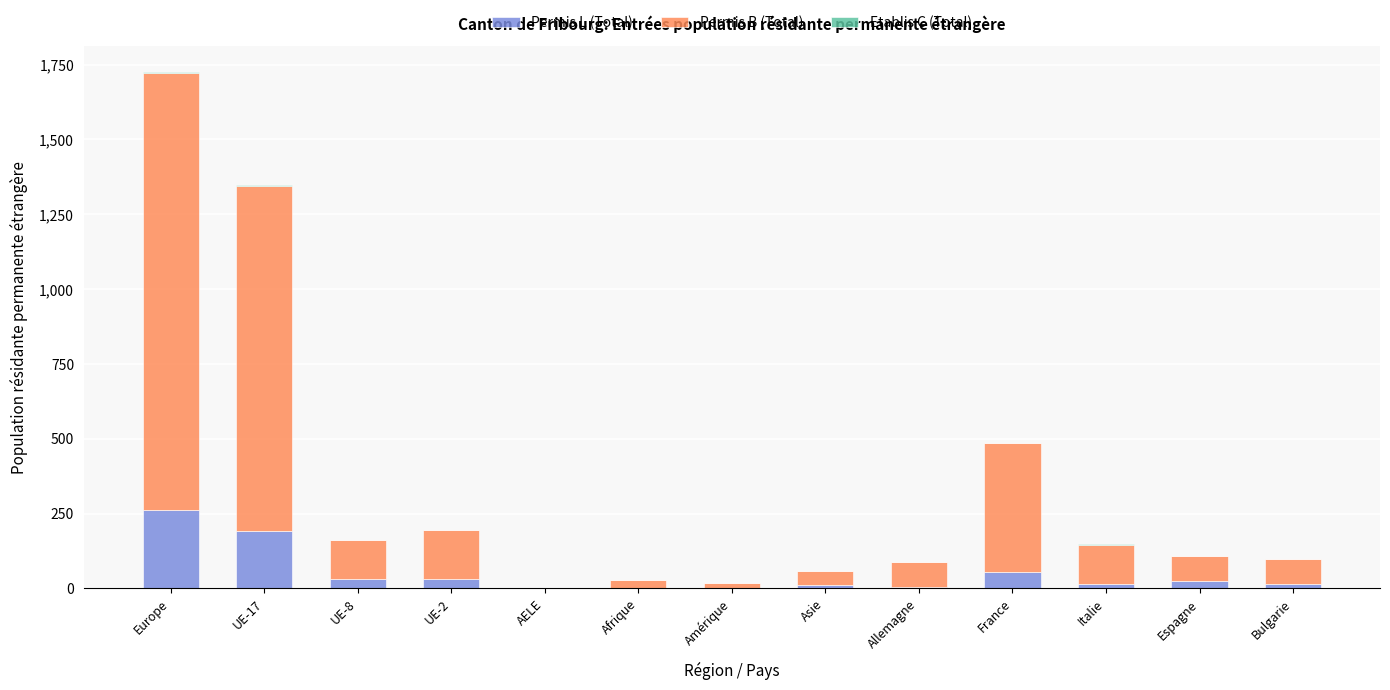

What is the sum of all Permis L (Total) values?

649